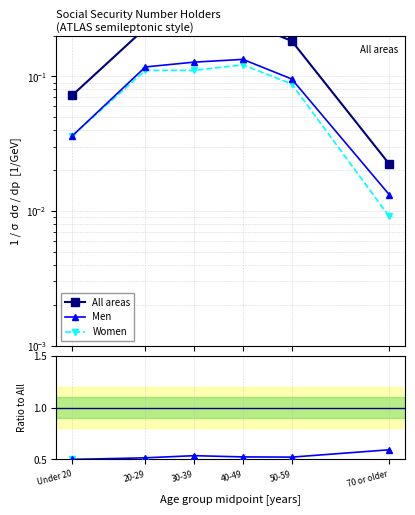

Does the chart display data point markers on the line(s)?

Yes